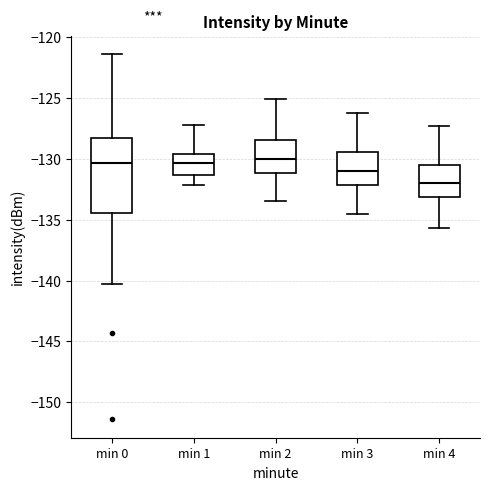

Where does the lower whisker of the box for min 0 end on the y-axis? The values are not printed on the chart, so give them approximately, as read against the axis.

-140.5